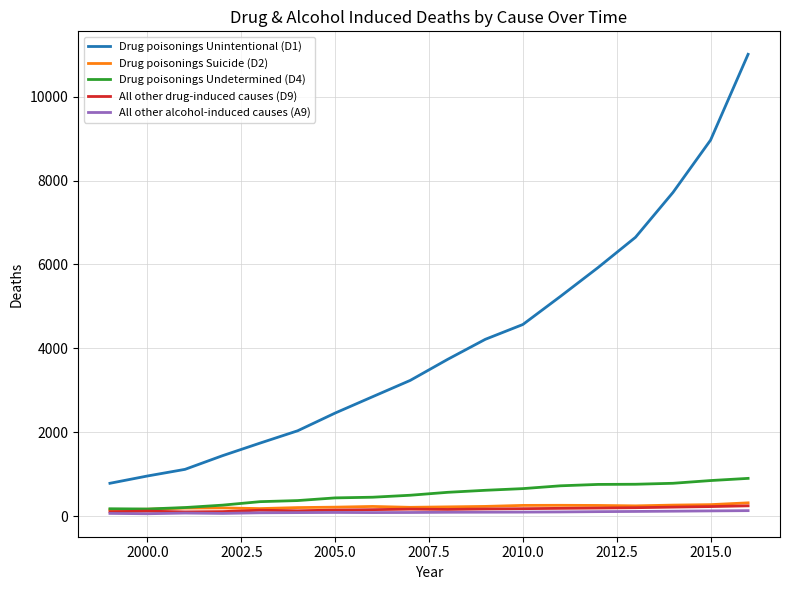

Which series has the widest spread of values?

Drug poisonings Unintentional (D1)